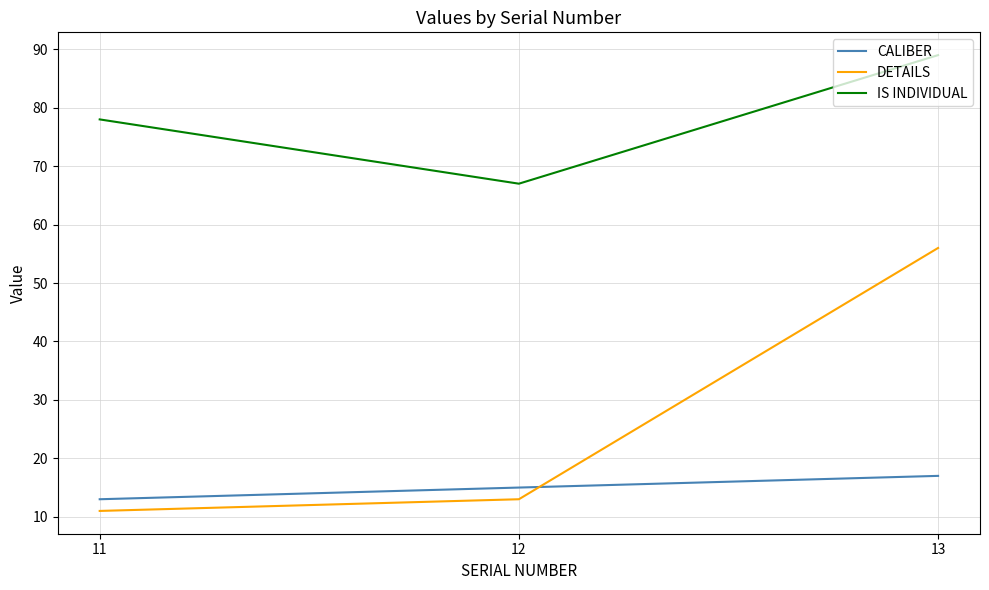

Which label corresponds to the largest value in the chart?

13